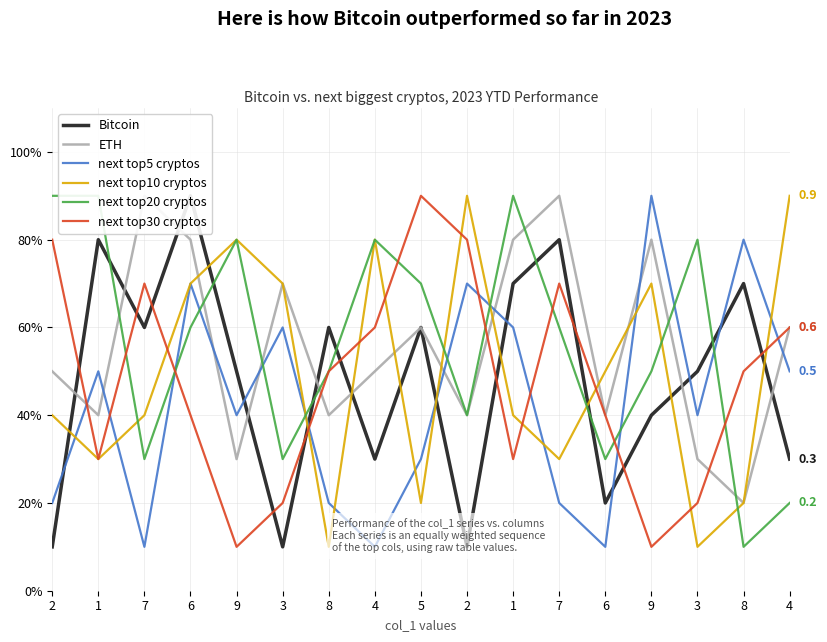

Which series has the largest total across all categories?

next top20 cryptos